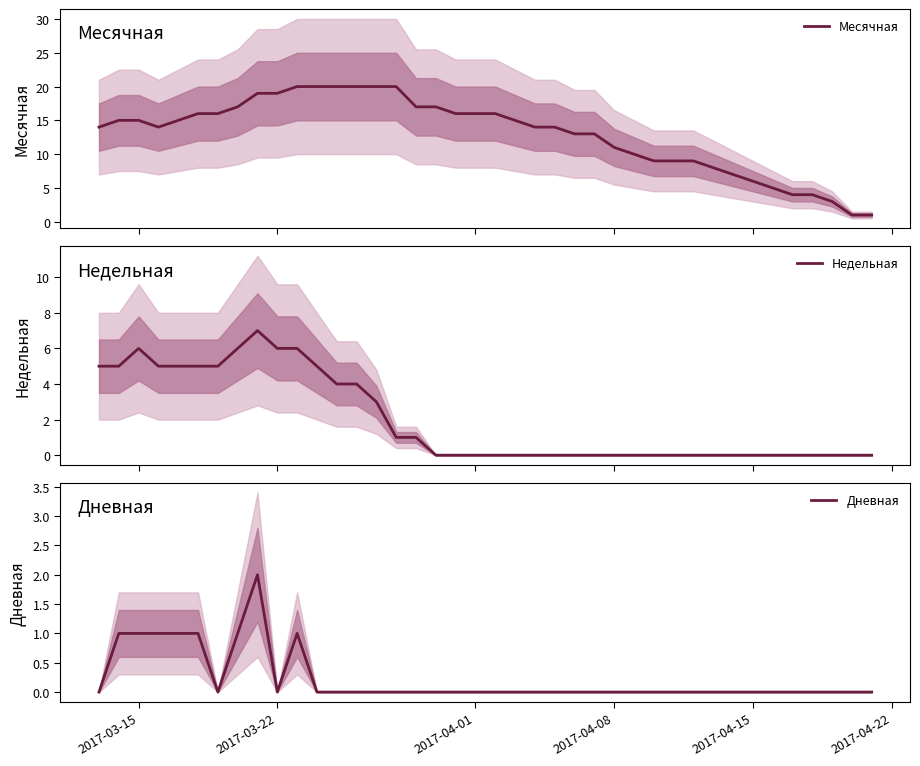

What is the average value of the Недельная series?

2